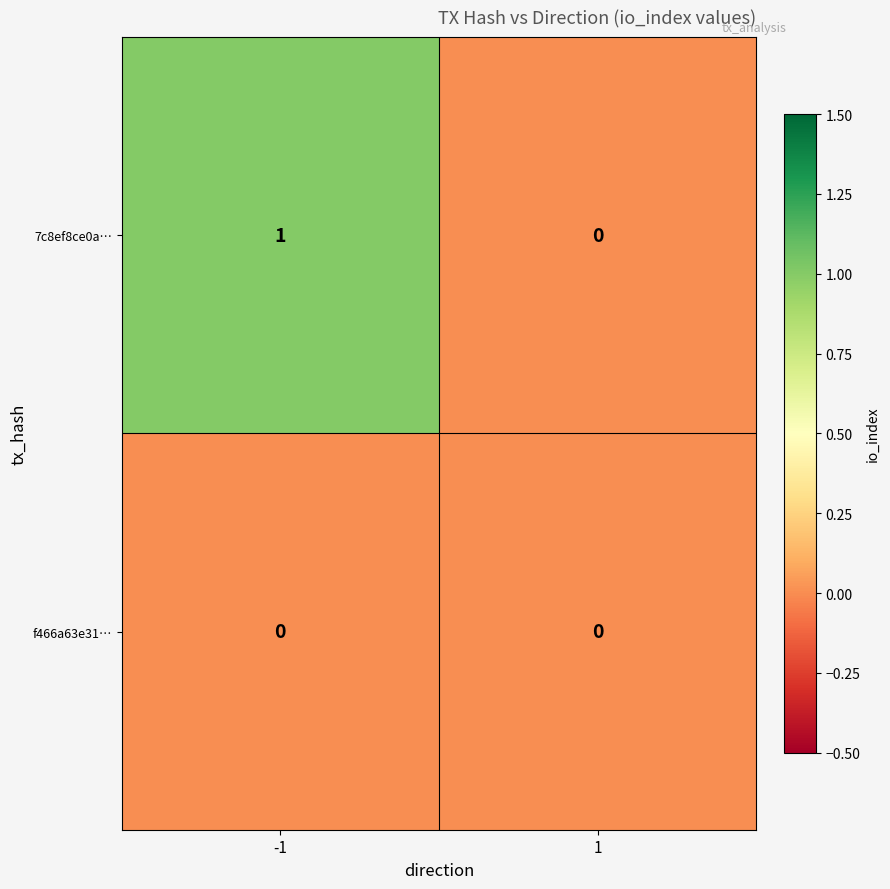

Reading left to right, list all the values displayed in this chart.

7c8ef8ce0a…: -1=1	1=0
f466a63e31…: -1=0	1=0